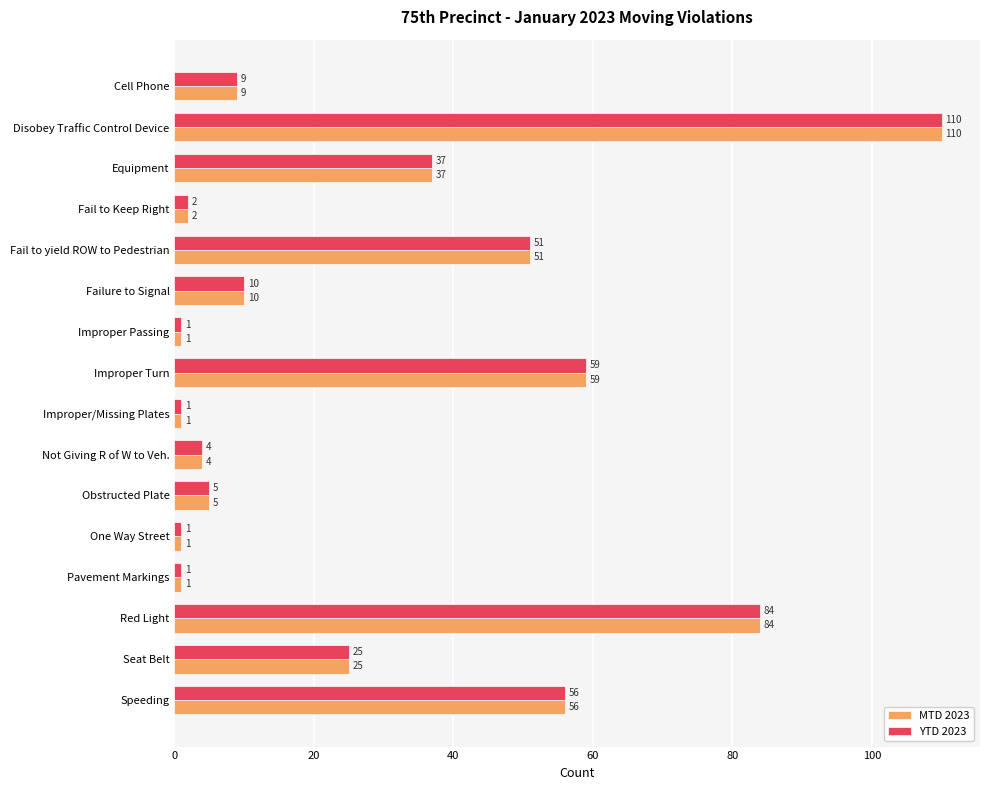

Read the MTD 2023 value at Red Light, to the nearest 50.

100